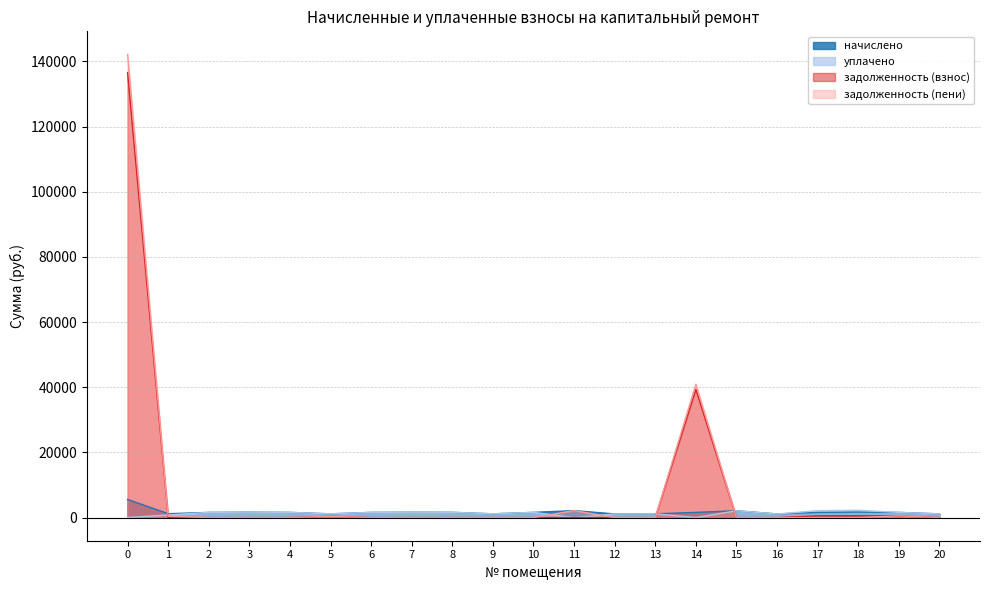

Reading right to left, list all the values displayed in this chart.

начислено: 1139.3	1585.4	1685.0	1581.7	1113.5	2090.5	1584.3	1154.0	1113.5	2142.2	1592.8	1154.0	1611.2	1644.8	1592.8	1143.0	1589.1	1659.2	1589.1	1183.5	5563.7
уплачено: 1139.3	1585.4	2246.6	2109.0	1113.5	2090.5	0.0	1154.0	1113.5	0.0	1592.8	1154.0	1611.2	1644.8	1592.8	1143.0	1589.1	1659.2	1589.1	789.0	0.0
задолженность (взнос): 0.0	528.5	561.6	527.2	0.0	0.0	39342.4	0.0	0.0	0.0	0.0	0.0	0.0	0.0	0.0	381.0	0.0	0.0	0.0	0.0	136557.8
задолженность (пени): 0.0	528.5	0.0	0.0	0.0	0.0	40926.7	0.0	0.0	2142.2	0.0	0.0	0.0	0.0	0.0	381.0	0.0	0.0	0.0	394.5	142121.4